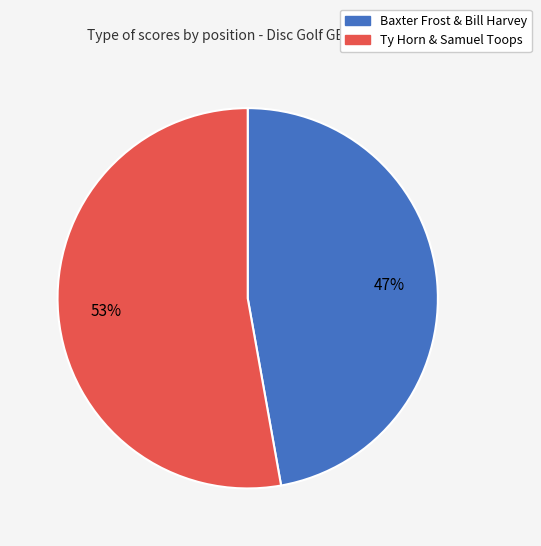

To the nearest percent, what is the difference between the largest and smallest slice percentages?

6%